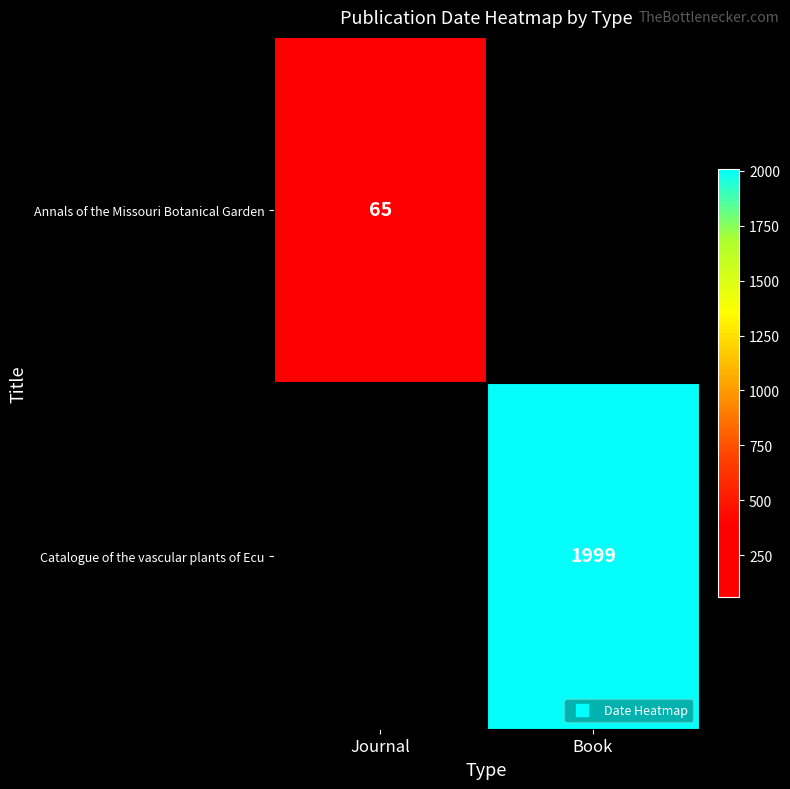

Where is Annals of the Missouri Botanical Garden nearest to the value 65?

Journal